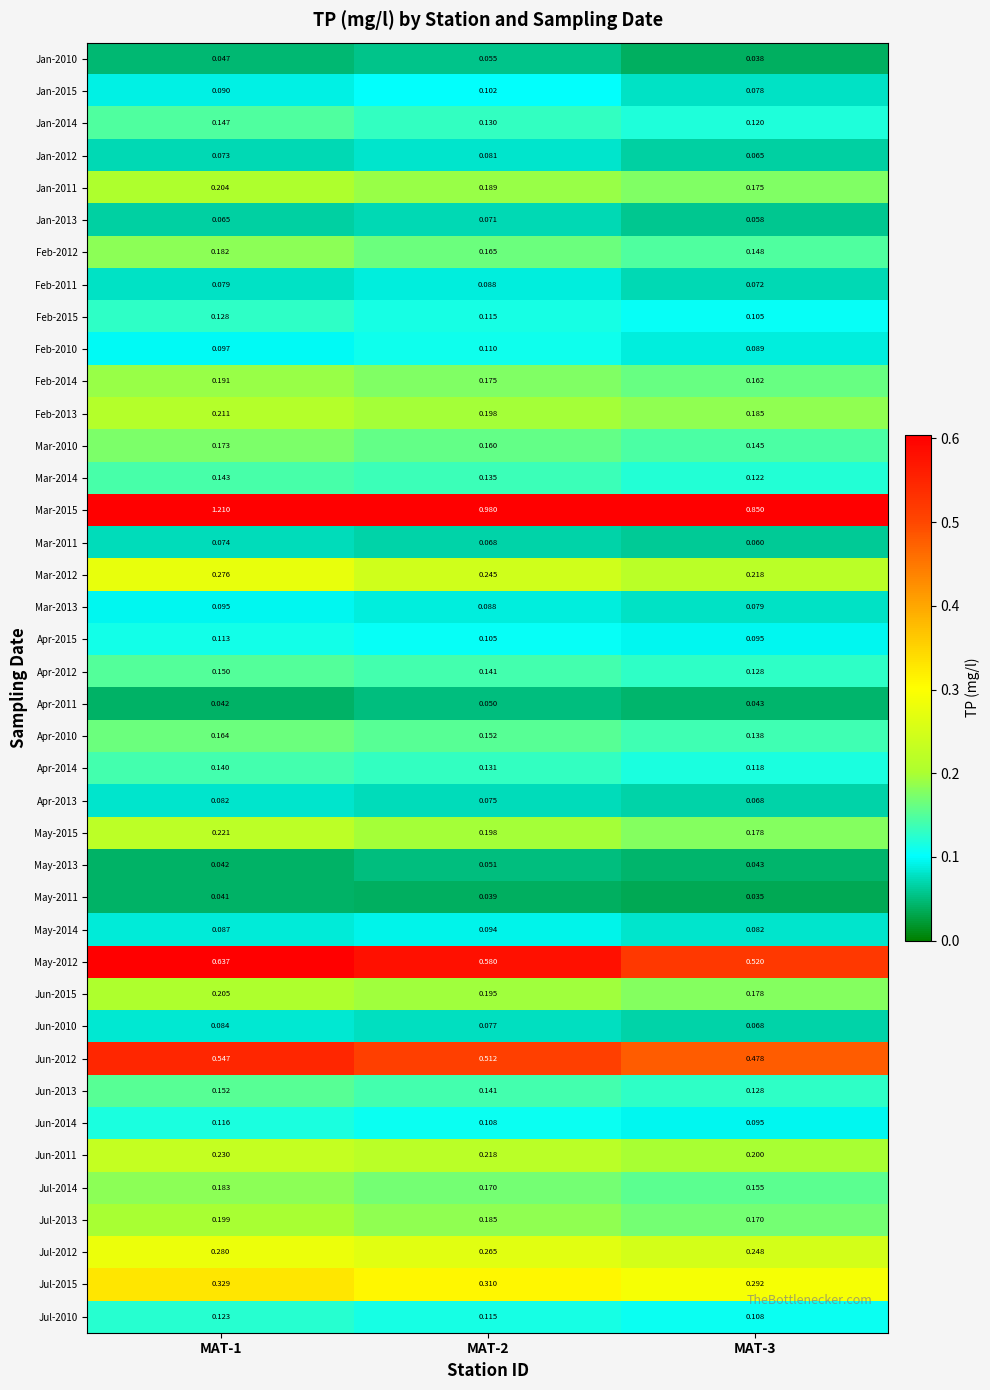

Is the value of Feb-2012 at MAT-1 greater than the value of Jun-2012 at MAT-1?

No